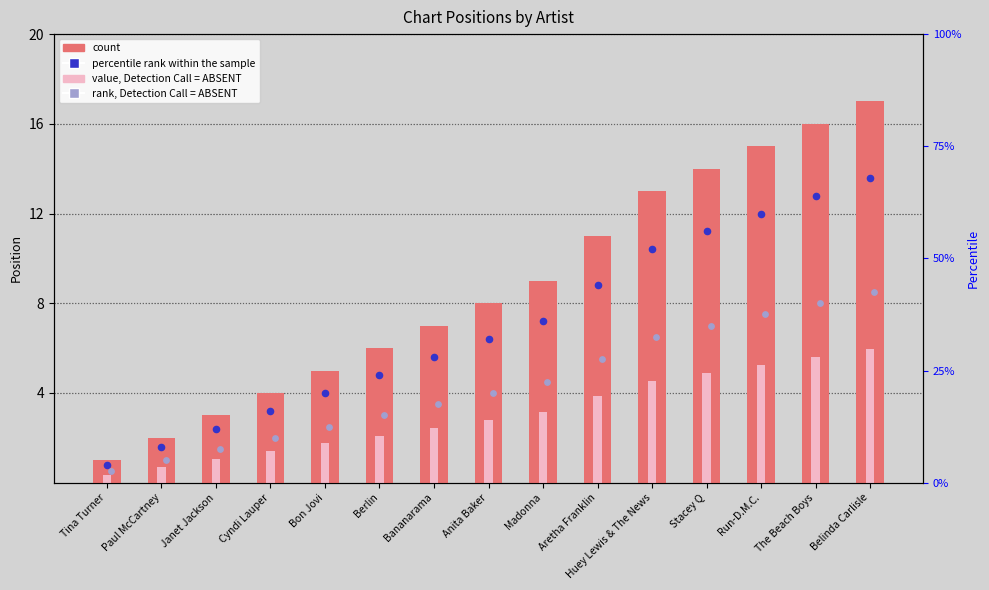

Which series has the widest spread of Y values?

count